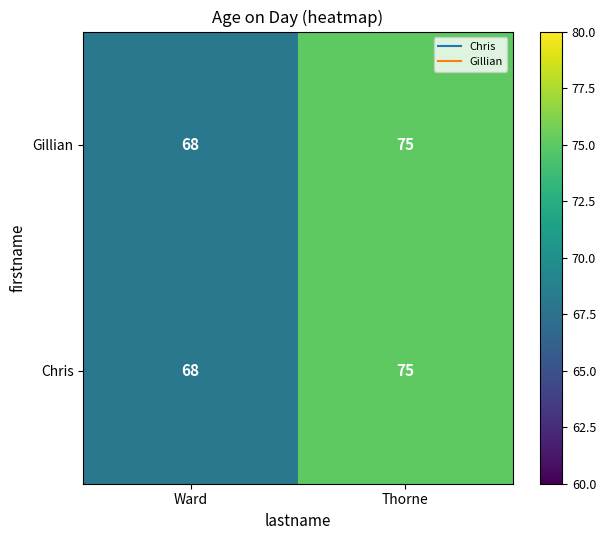

How many data points does each series have?

2